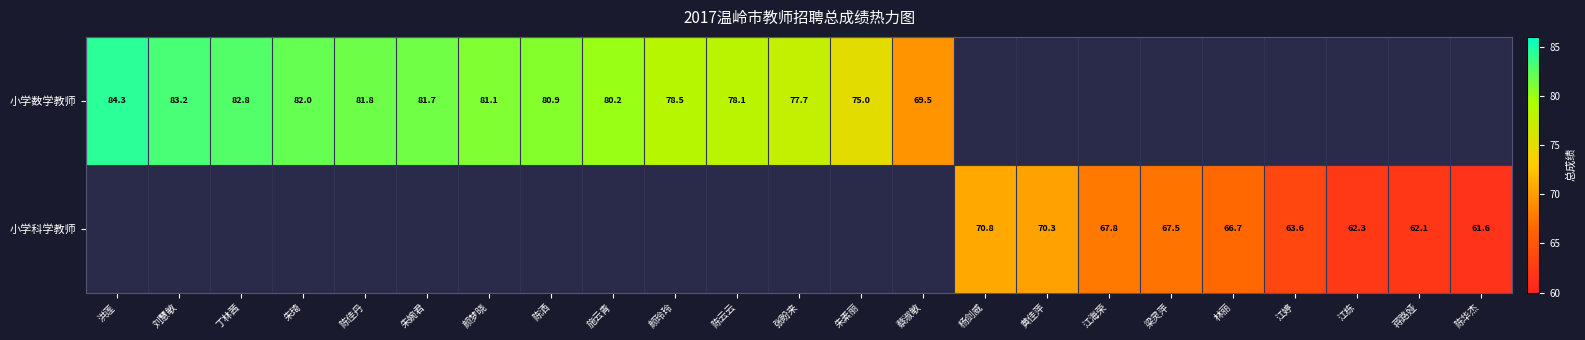

Is the value of 小学科学教师 at 林丽 greater than the value of 小学数学教师 at 陈佳丹?

No